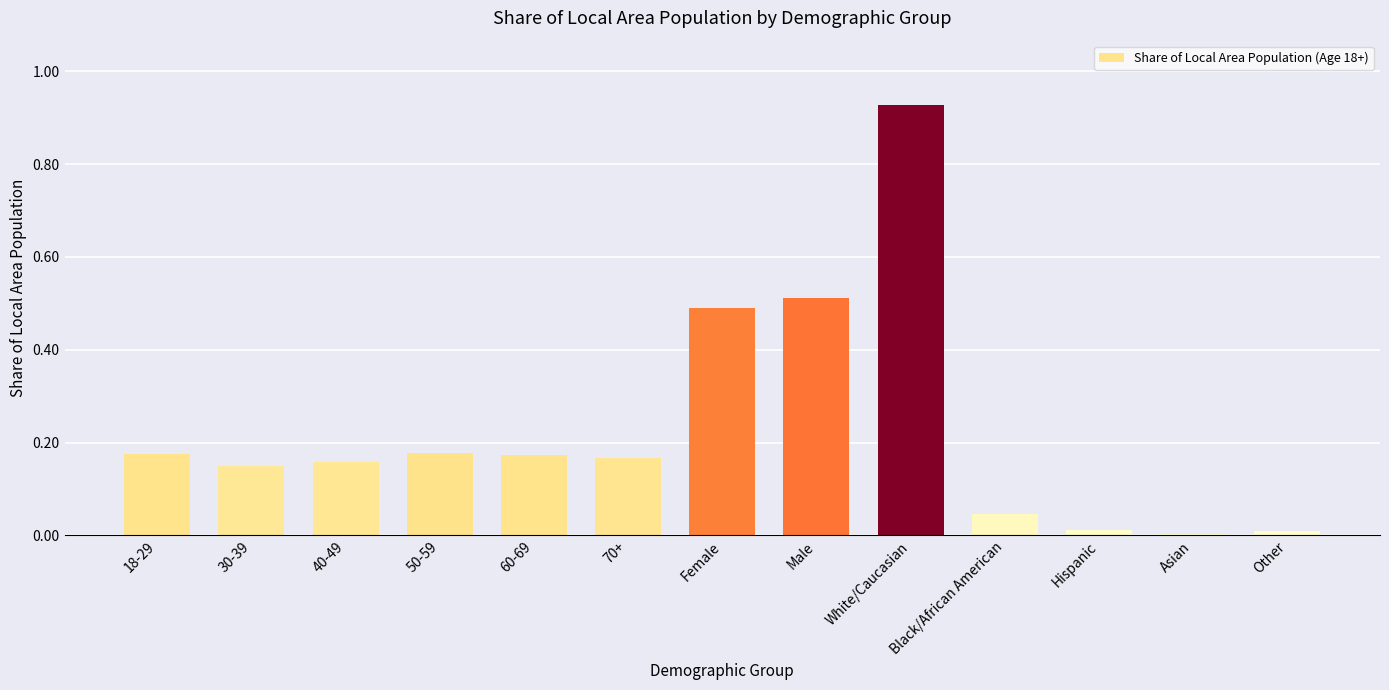

What position from the left is 60-69?

5